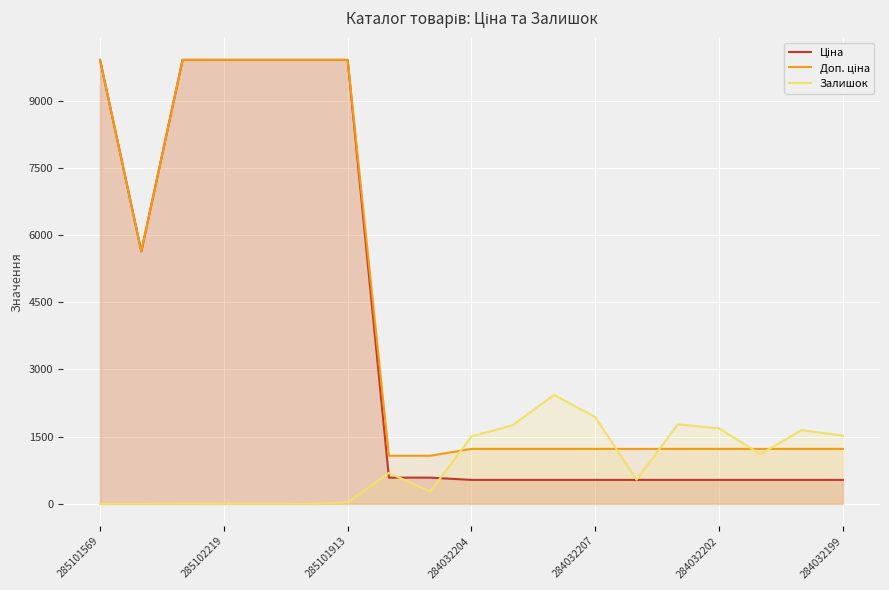

What is the total value across all series at 284032207?

3698.6